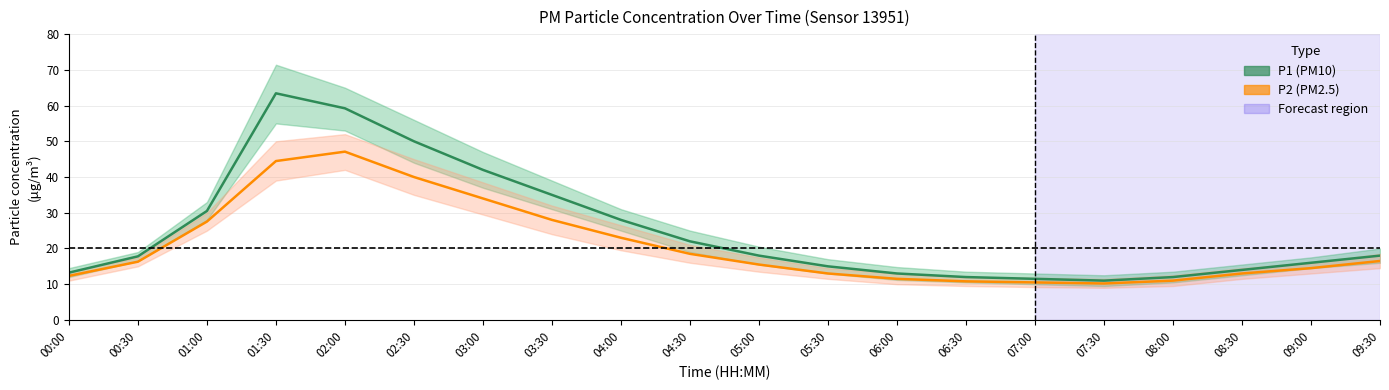

Which label corresponds to the largest value in the chart?

01:30